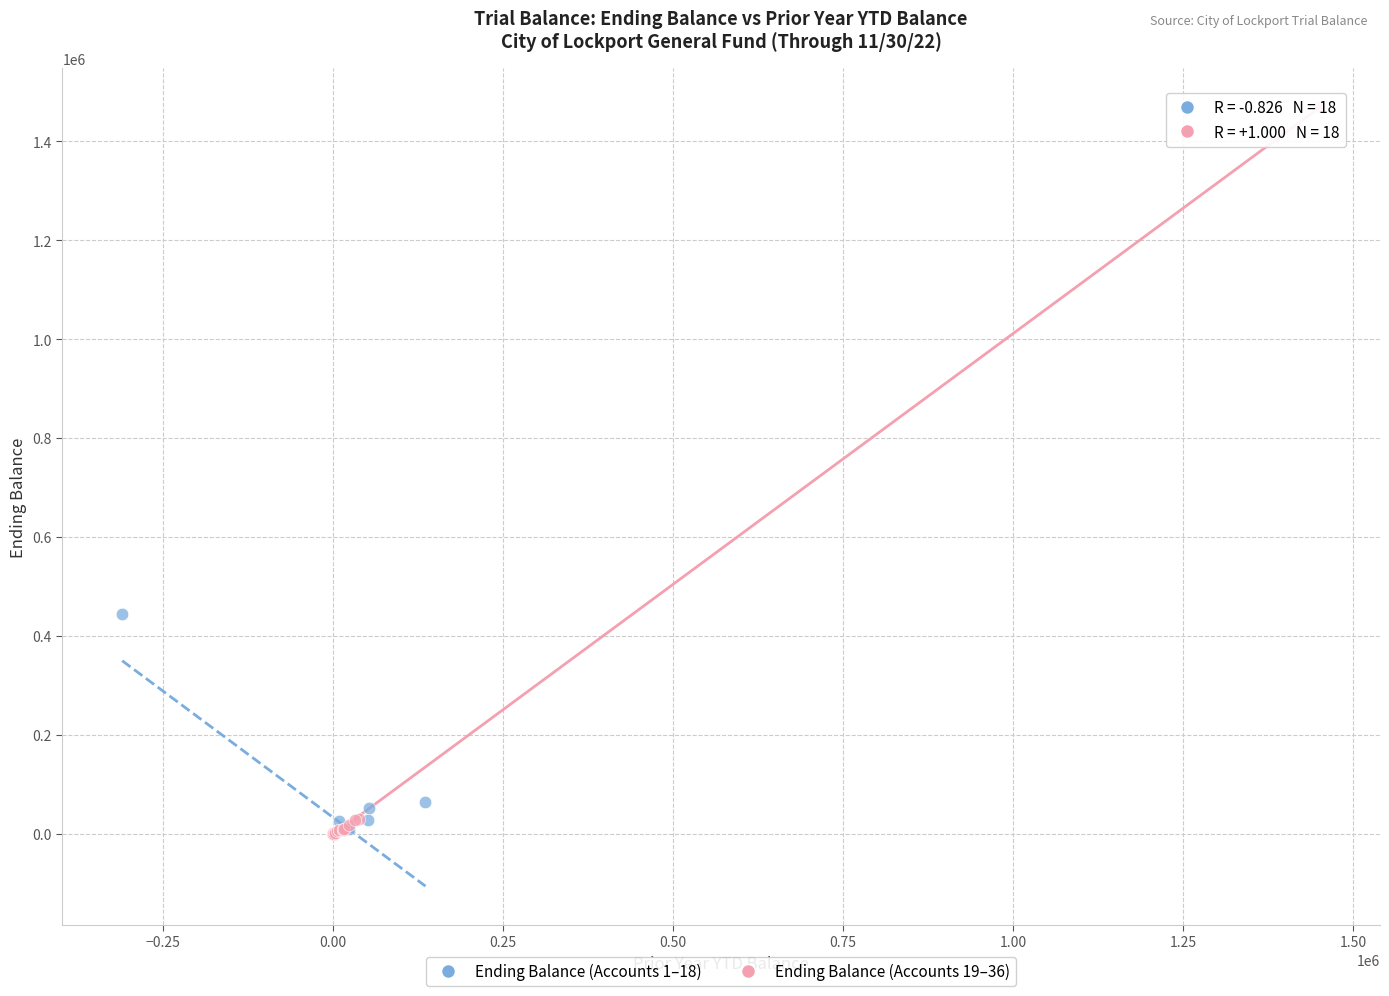

Which series reaches the maximum Y coordinate?

Ending Balance (Accounts 19–36)